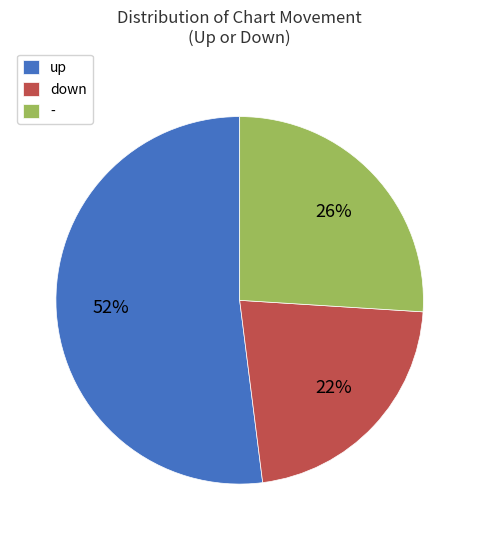

What is the smallest slice in the pie chart?

down